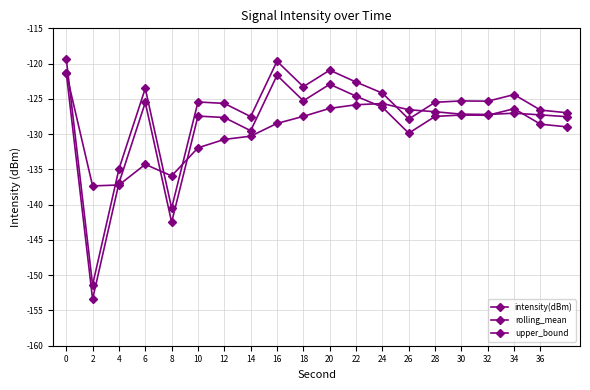

At which label is rolling_mean closest to -129?

16